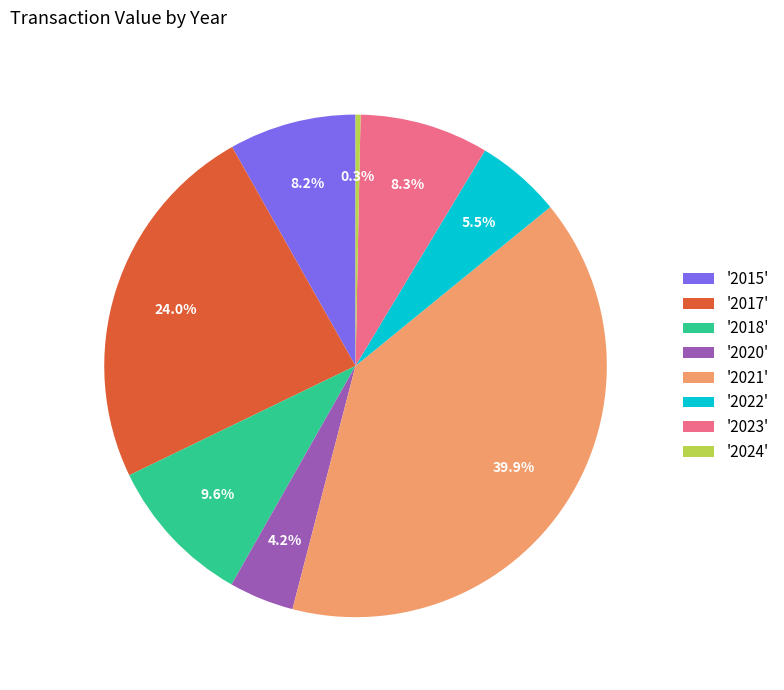

Is the sum of '2020' and '2024' greater than half?

No